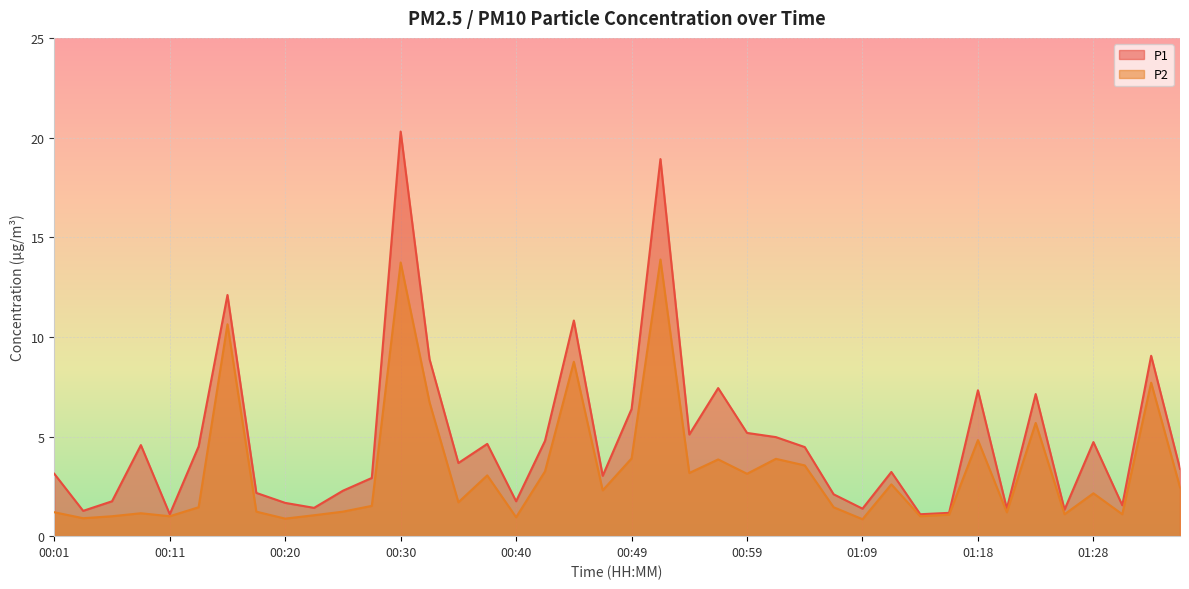

Reading left to right, list all the values displayed in this chart.

P1: 3.1	1.3	1.8	4.6	1.1	4.5	12.1	2.2	1.7	1.4	2.3	2.9	20.3	8.9	3.7	4.6	1.8	4.8	10.8	3.0	6.4	18.9	5.1	7.4	5.2	5.0	4.5	2.1	1.4	3.2	1.1	1.2	7.3	1.4	7.1	1.3	4.7	1.6	9.1	3.4
P2: 1.2	0.9	1.0	1.1	1.0	1.4	10.6	1.2	0.9	1.1	1.2	1.5	13.7	6.7	1.7	3.0	0.9	3.2	8.8	2.3	3.9	13.9	3.2	3.9	3.1	3.9	3.5	1.4	0.8	2.6	1.0	1.1	4.8	1.2	5.7	1.1	2.1	1.1	7.7	2.5